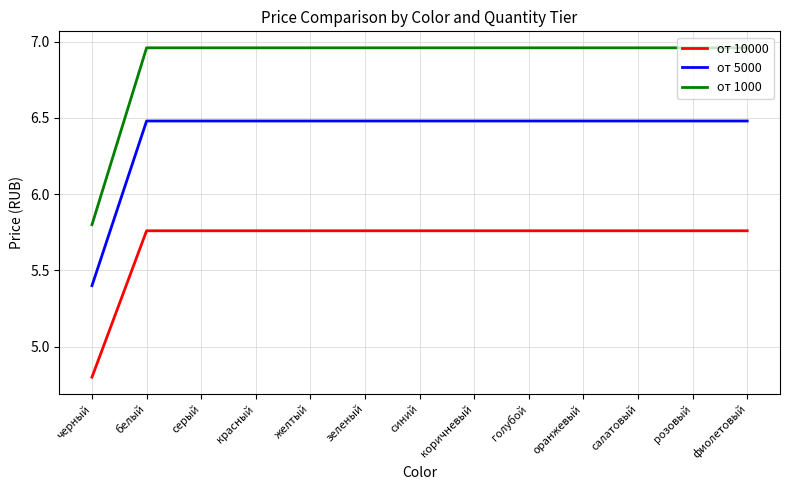

Is it true that от 5000 equals 8.5 at зеленый?

False